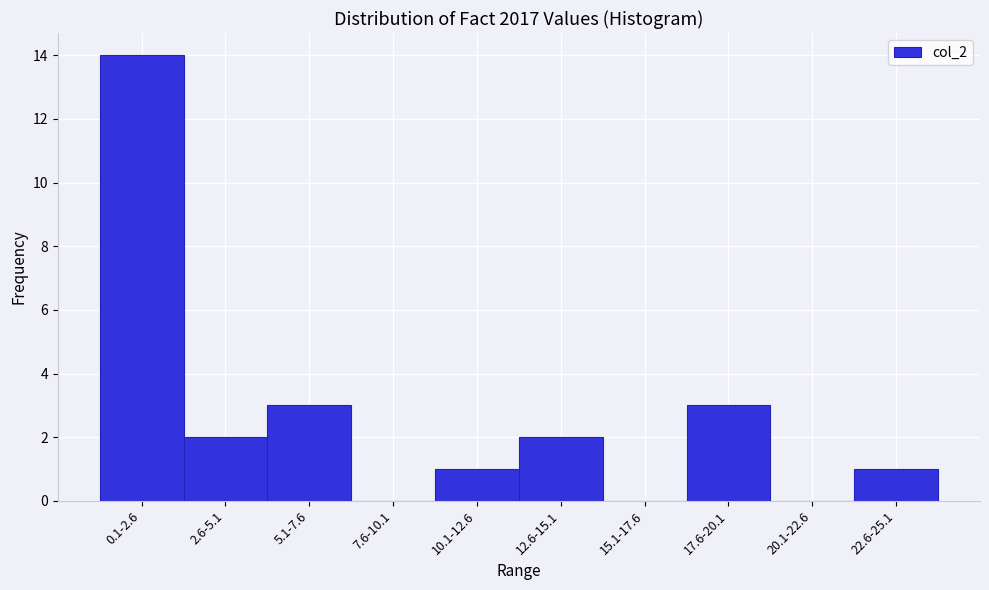

Reading right to left, transcribe all the data shown in this chart.

22.6-25.1=1	20.1-22.6=0	17.6-20.1=3	15.1-17.6=0	12.6-15.1=2	10.1-12.6=1	7.6-10.1=0	5.1-7.6=3	2.6-5.1=2	0.1-2.6=14